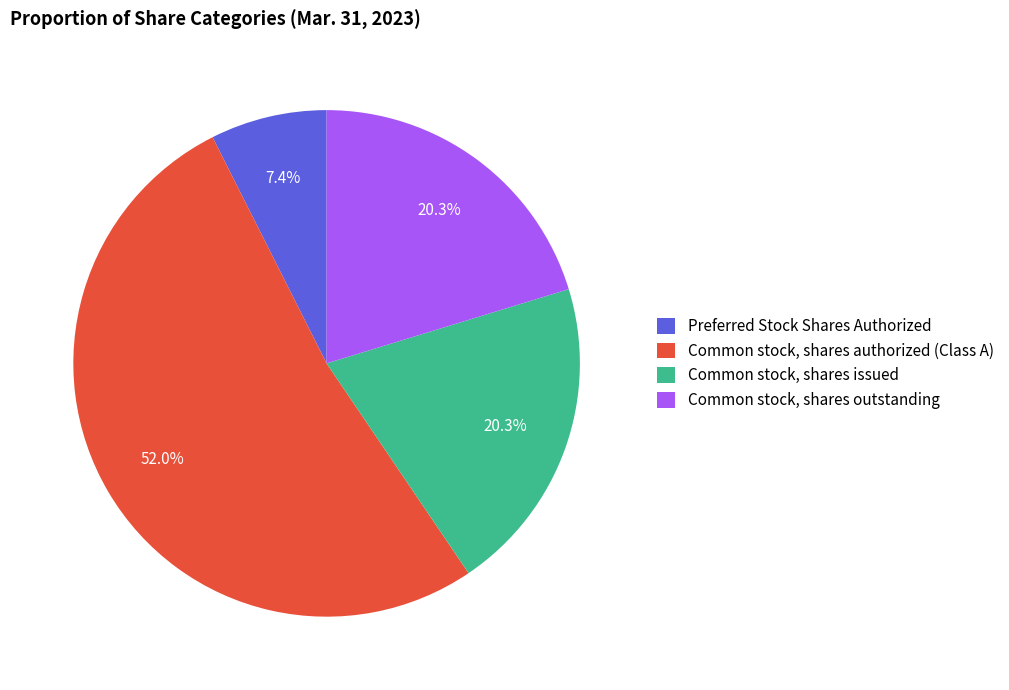

What percentage is the Common stock, shares authorized (Class A) slice, to the nearest percent?

52%